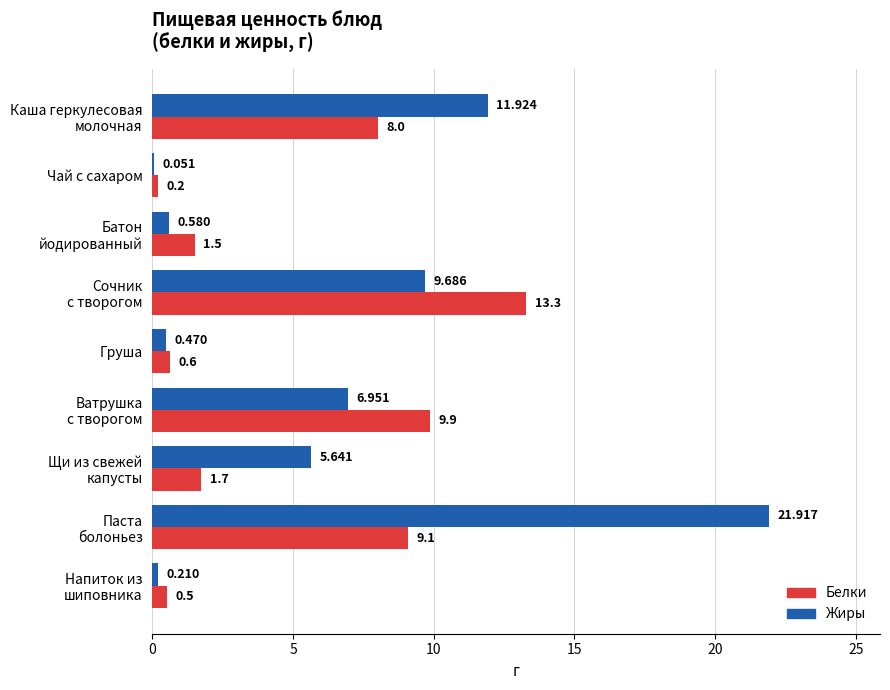

Which series has the largest total across all categories?

Жиры